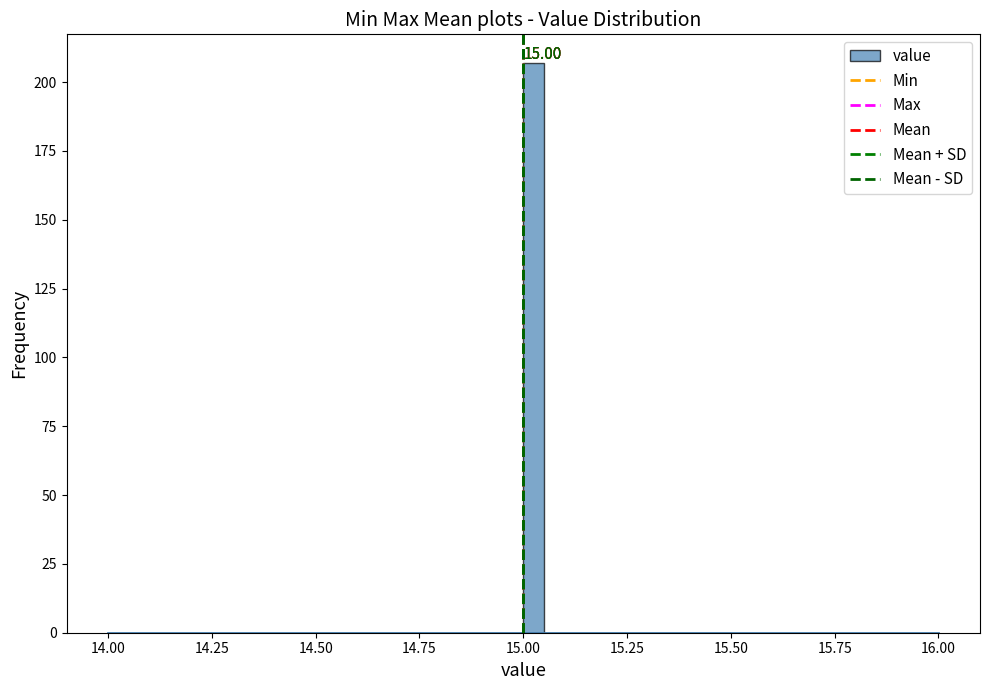

Around what value on the x-axis is the tallest bar? Give the approximate position of its centre, as read against the axis.

15.05